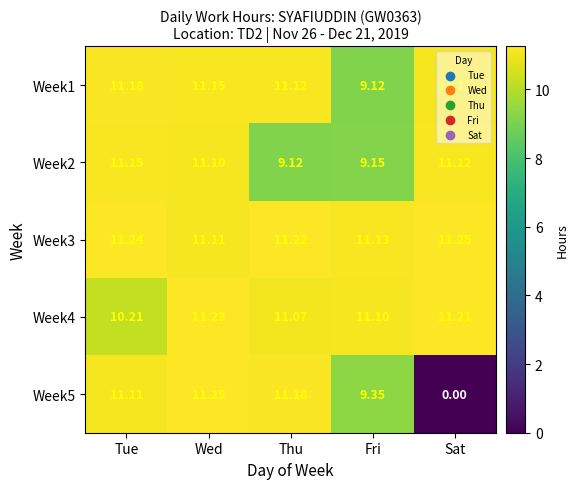

At how many categories does at least one series exceed 5?

5